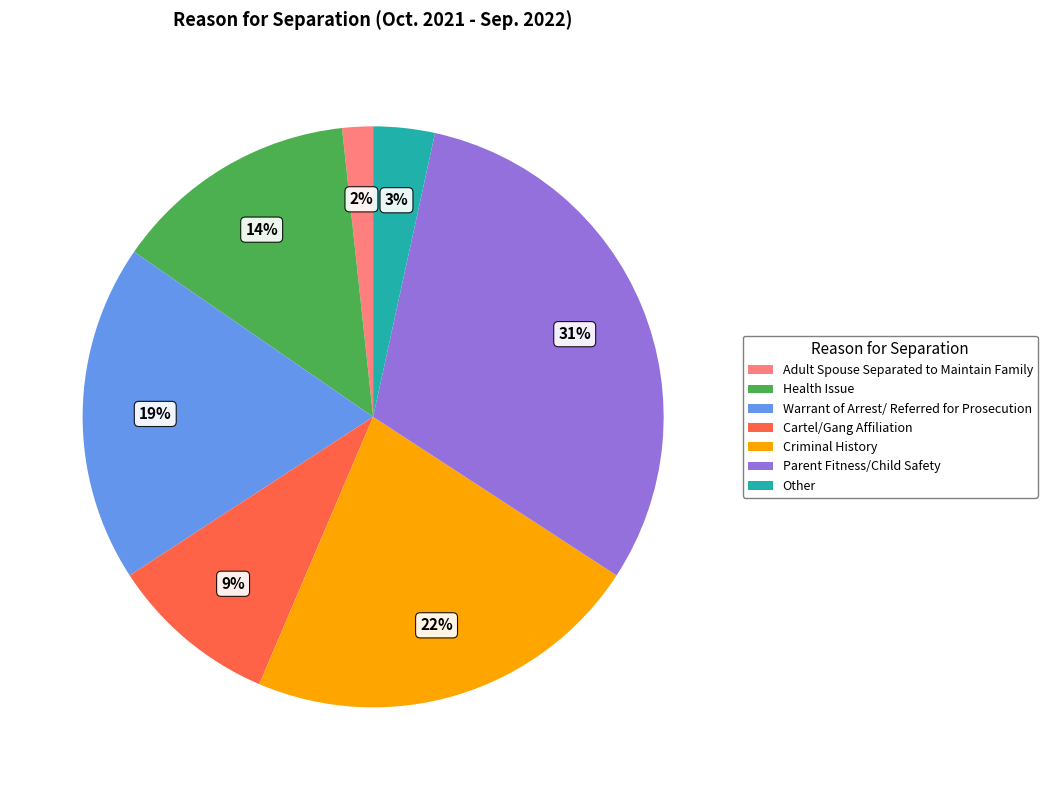

Does Criminal History account for over 50% of the chart?

No